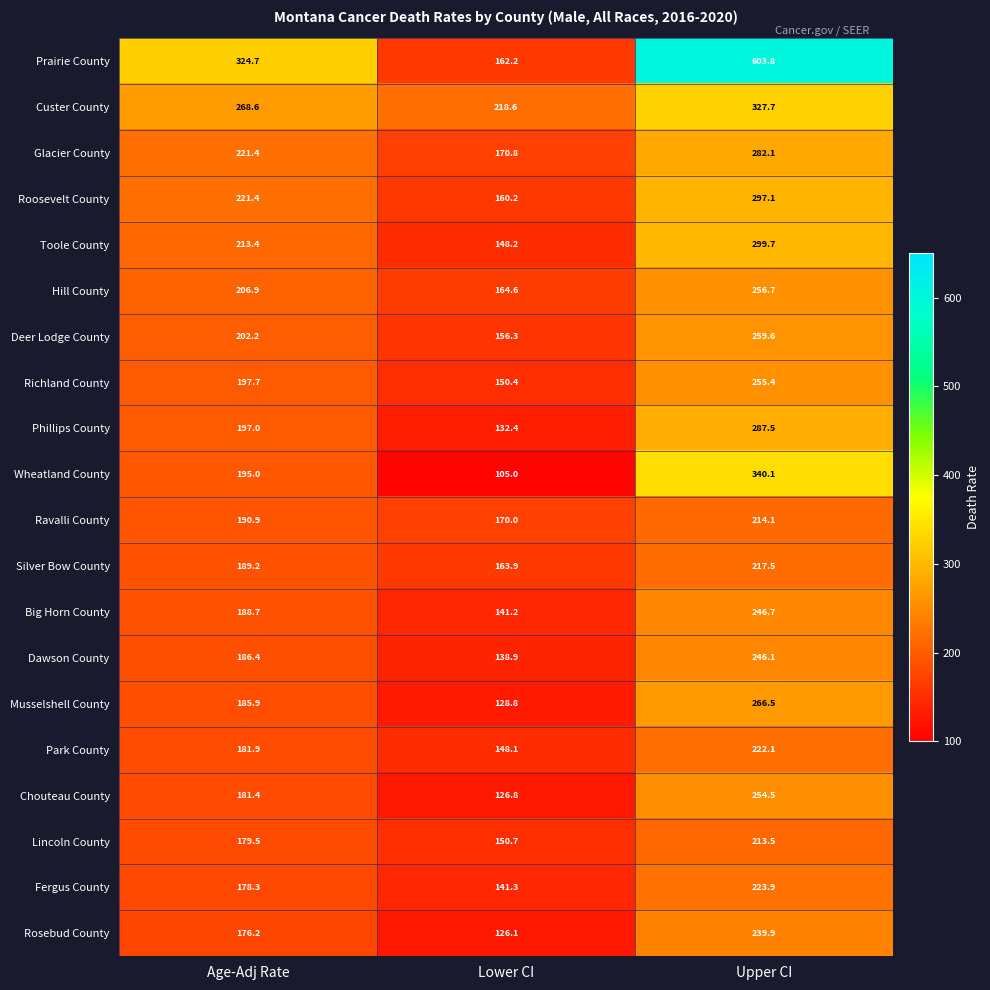

At how many categories does at least one series exceed 370?

1